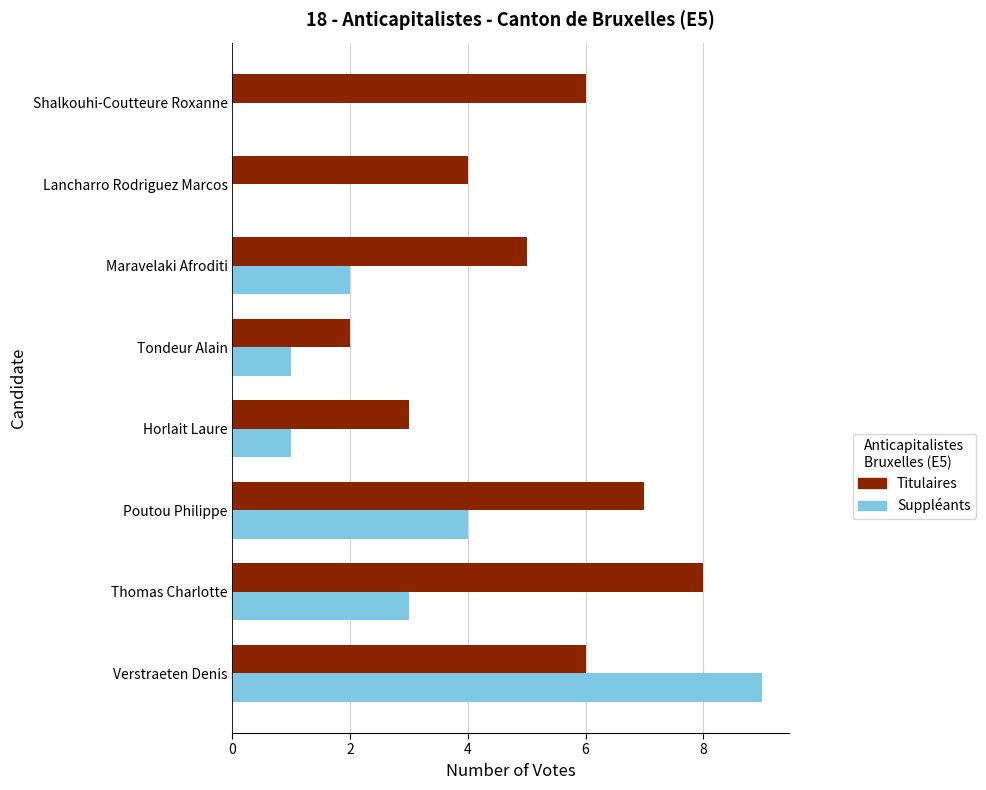

True or false: Titulaires has a value of 0 at Tondeur Alain.

False